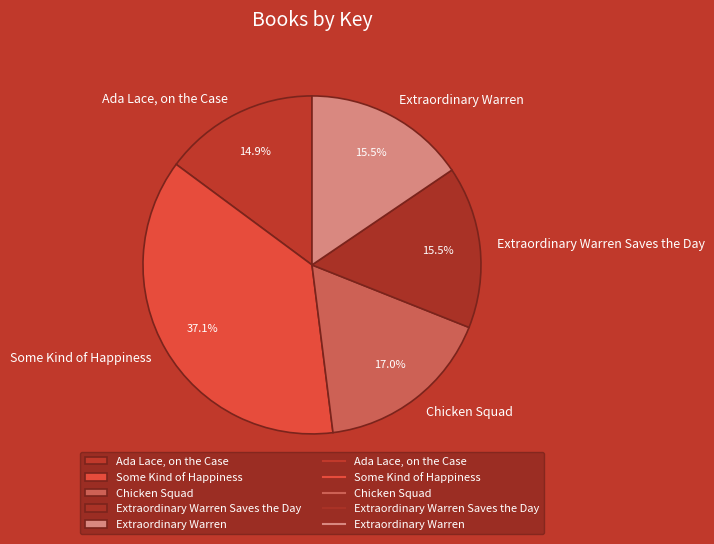

What percentage is the Ada Lace, on the Case slice, to the nearest percent?

15%